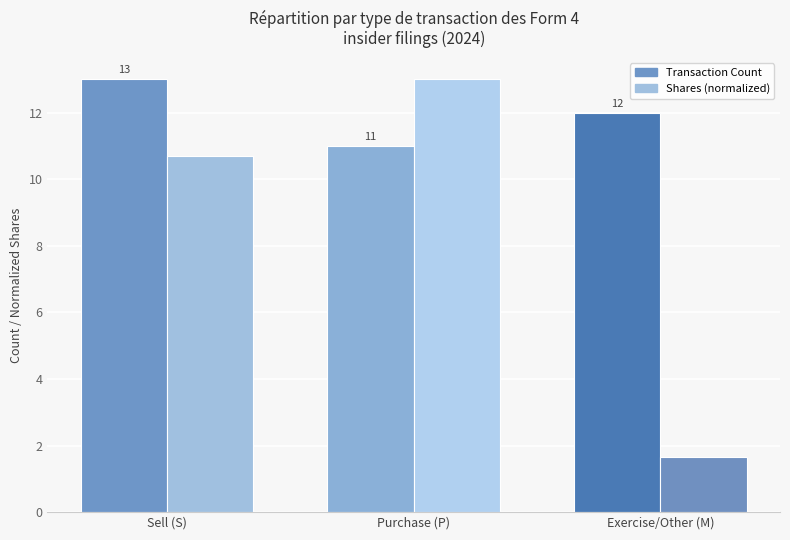

What is the difference between the Shares (normalized) values at Purchase (P) and Exercise/Other (M)?

11.4